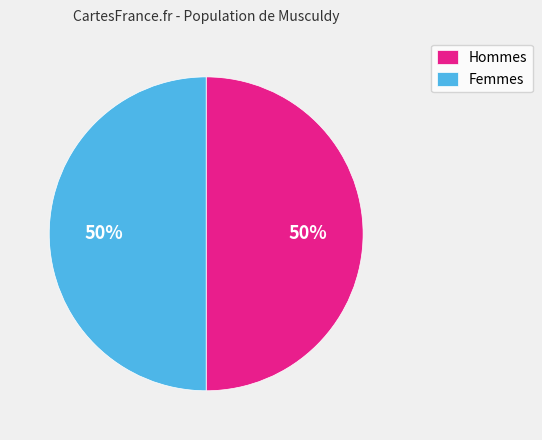

Approximately how many times larger is the value at Hommes compared to Femmes?

1.0